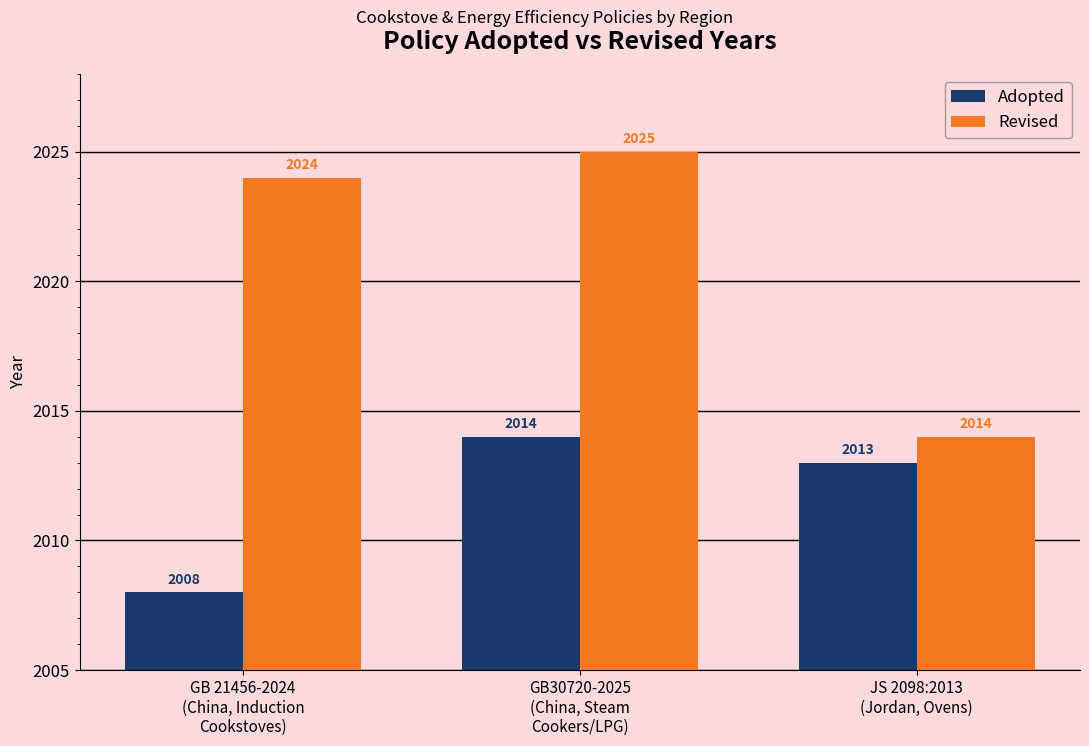

What value does the Revised series have at JS 2098:2013
(Jordan, Ovens), to the nearest 10?

2010